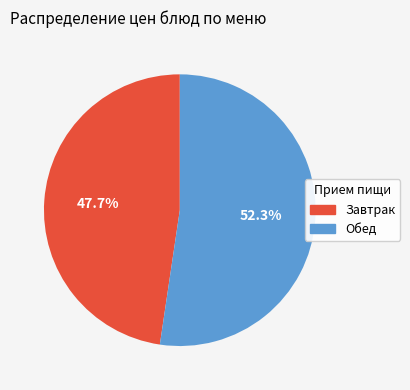

Which slice represents more than half of the pie?

Обед